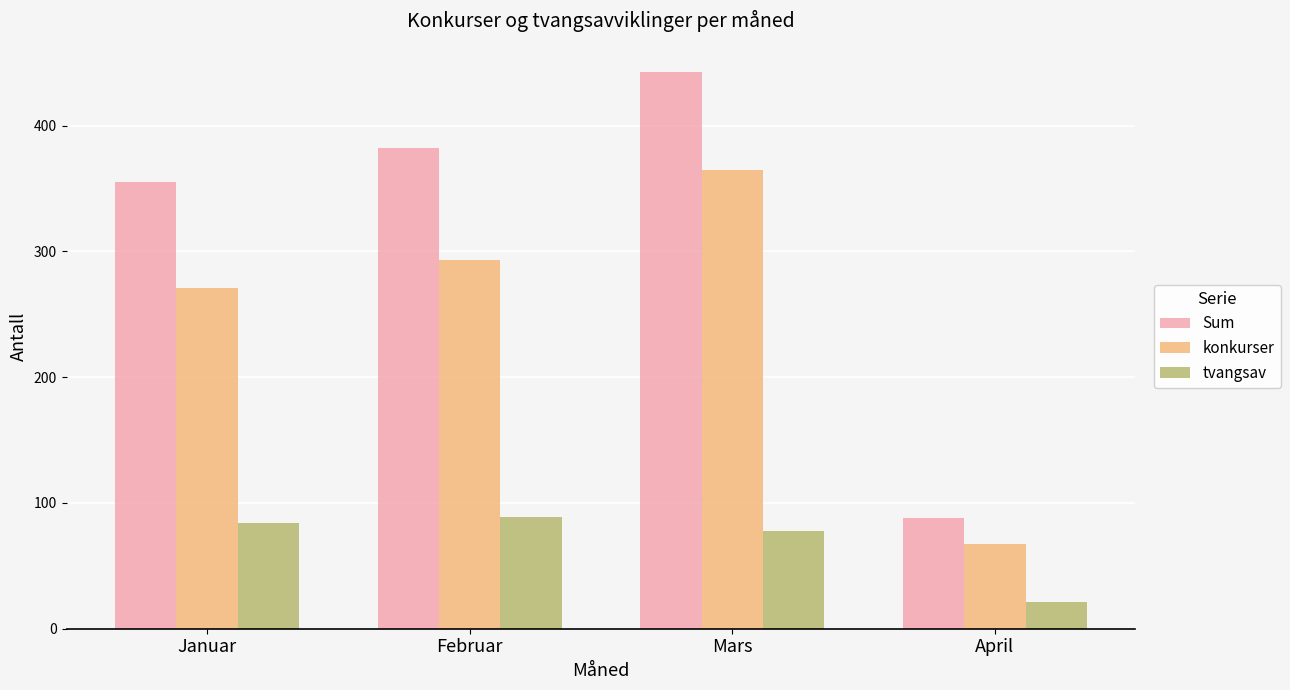

Which category has the highest value across all series?

Mars